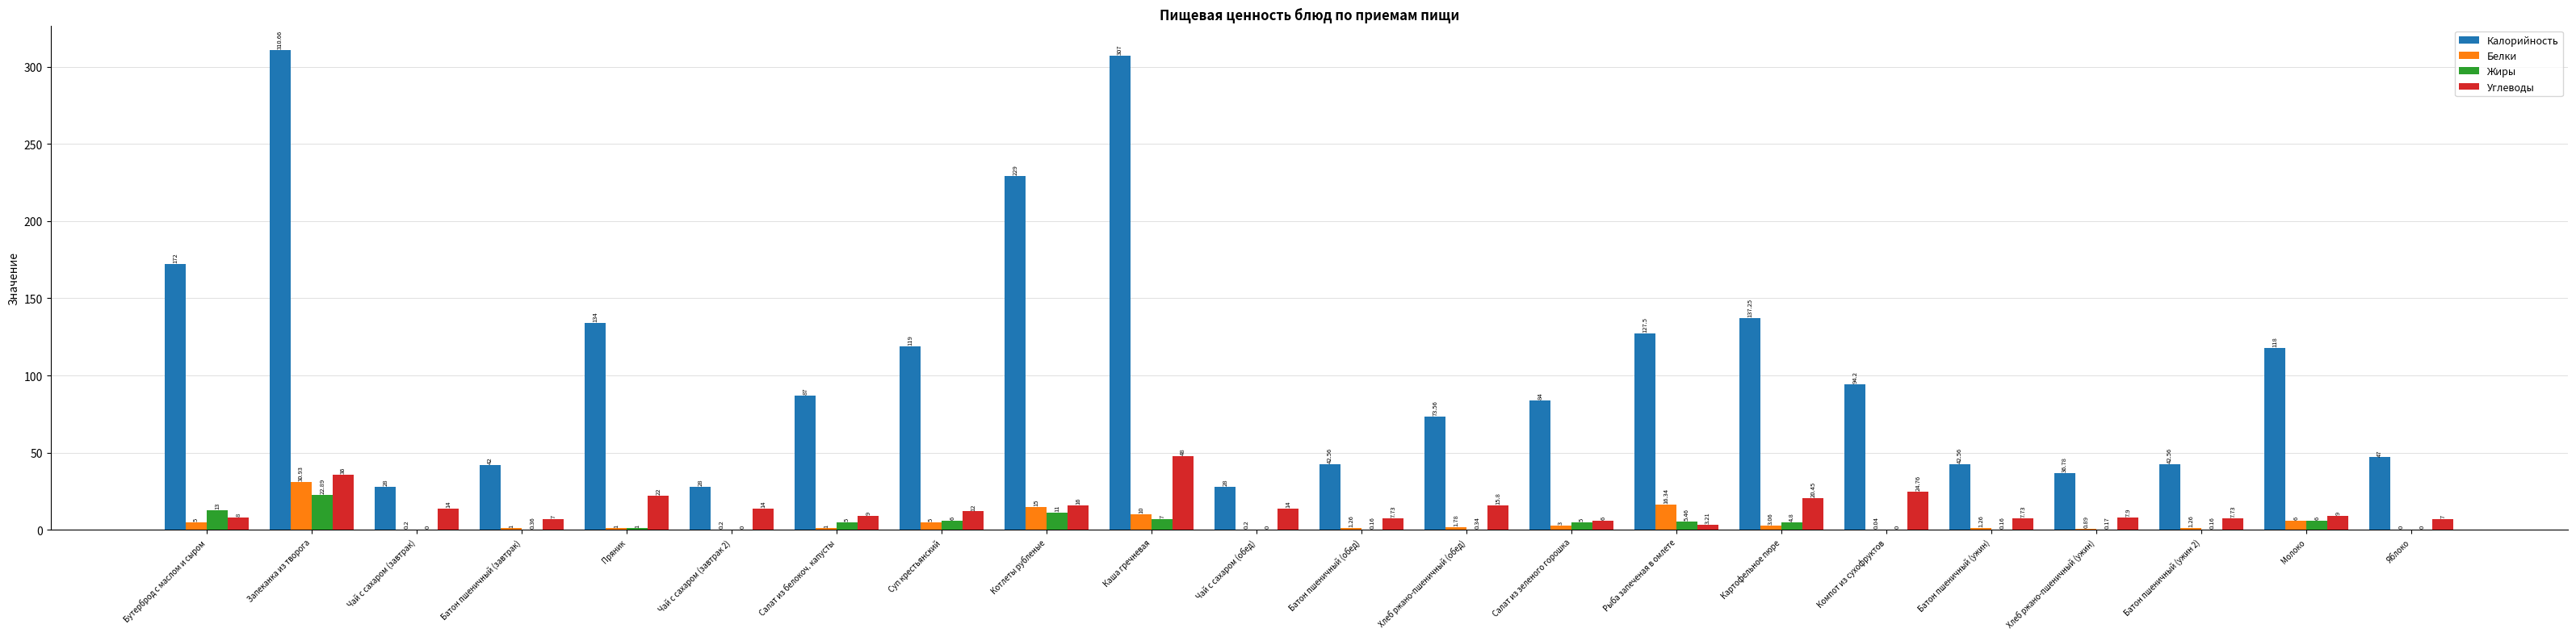

Which series has the largest total across all categories?

Калорийность